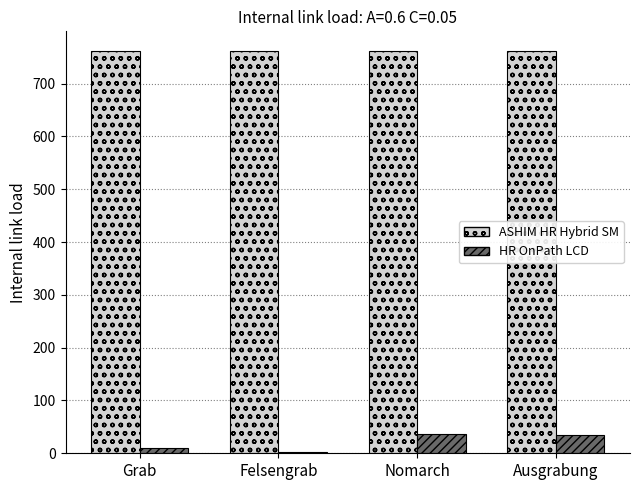

Are the bars horizontal?

No